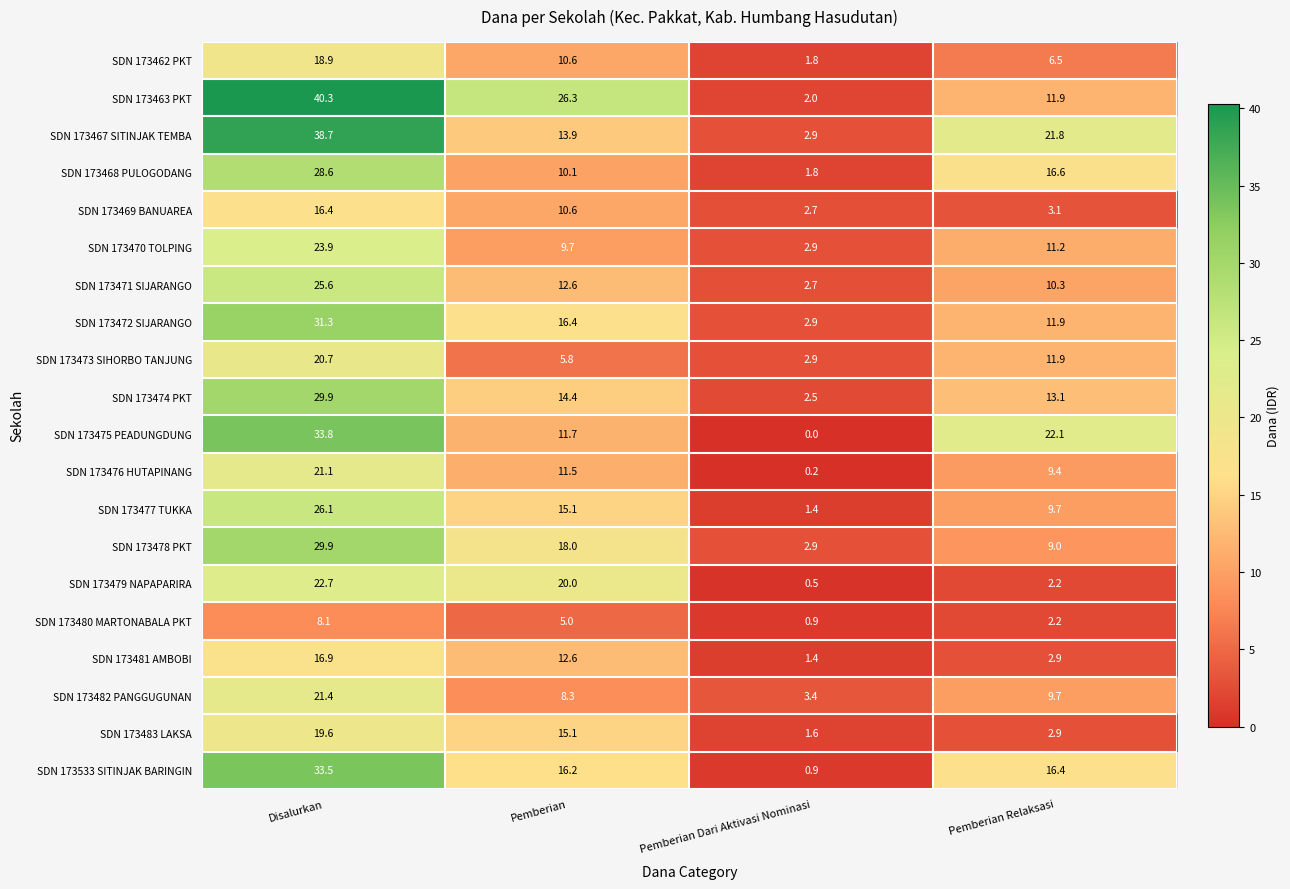

At which label is SDN 173533 SITINJAK BARINGIN closest to 17?

Pemberian Relaksasi